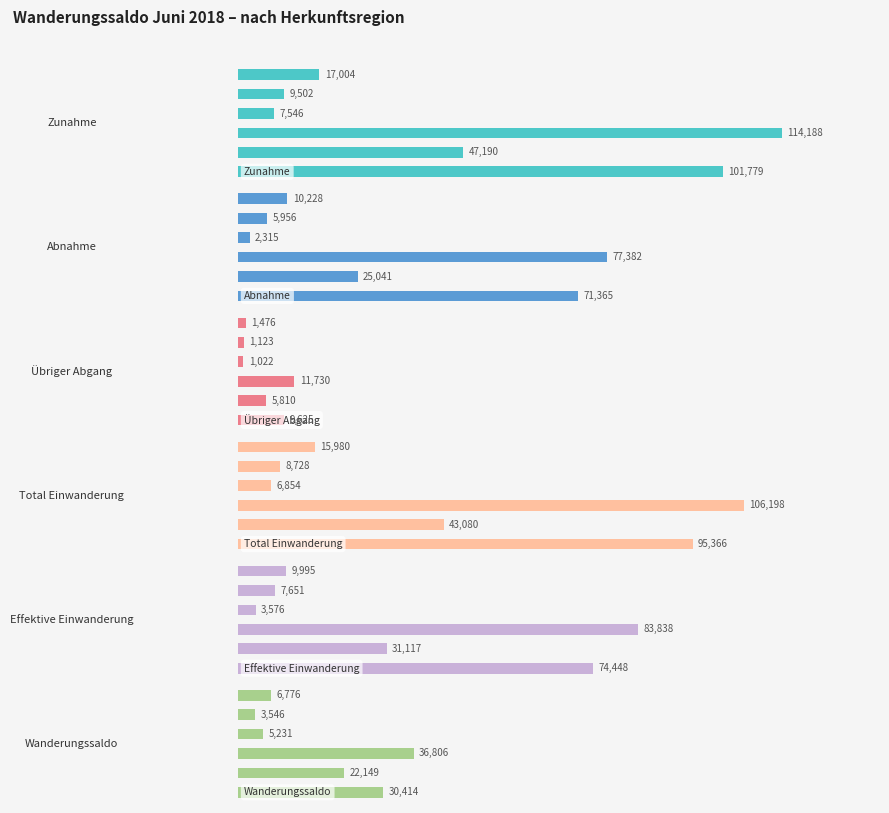

Reading right to left, extract all data points from this chart.

Zunahme: 17004	9502	7546	114188	47190	101779
Abnahme: 10228	5956	2315	77382	25041	71365
Übriger Abgang: 1476	1123	1022	11730	5810	9625
Total Einwanderung: 15980	8728	6854	106198	43080	95366
Effektive Einwanderung: 9995	7651	3576	83838	31117	74448
Wanderungssaldo: 6776	3546	5231	36806	22149	30414